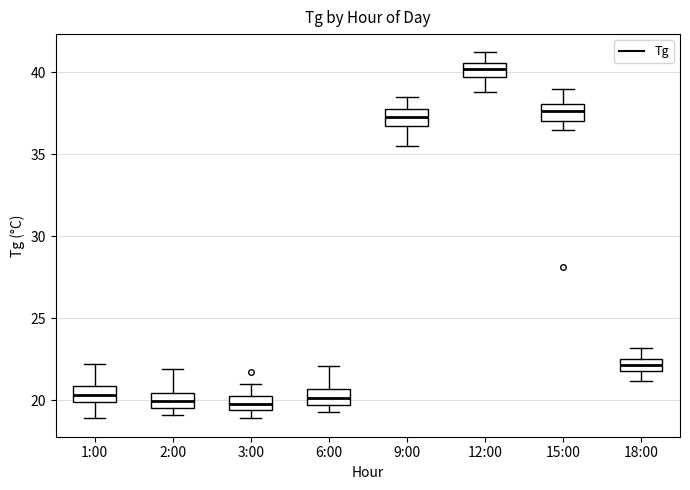

Where does the lower whisker of the box for 12:00 end on the y-axis? The values are not printed on the chart, so give them approximately, as read against the axis.

39.0